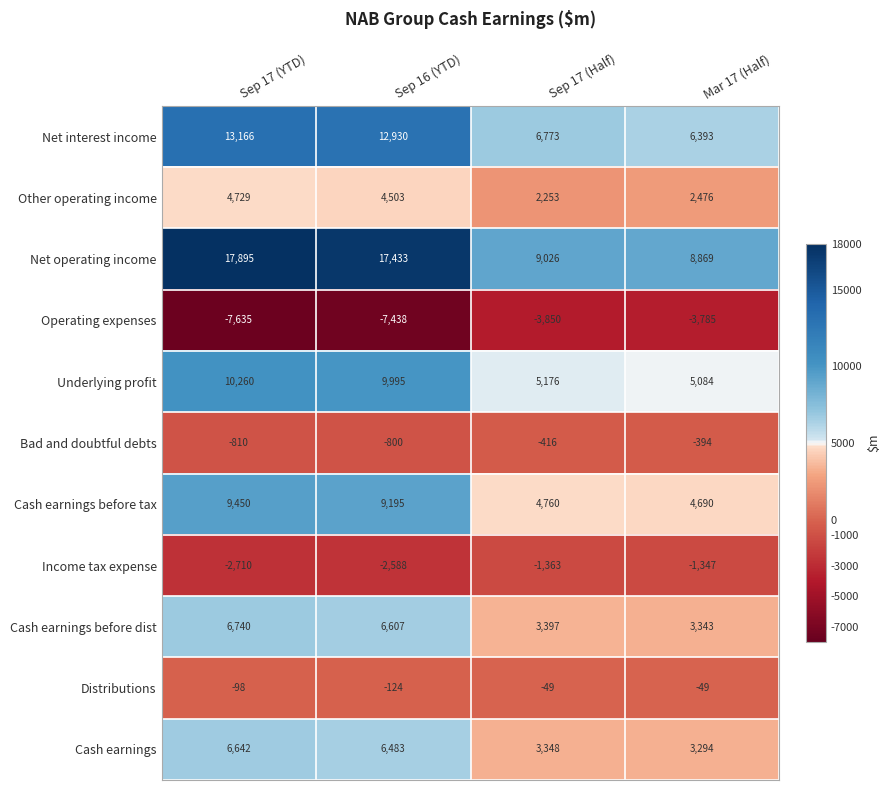

The value of Distributions at Sep 17 (Half) is -66. True or false?

False